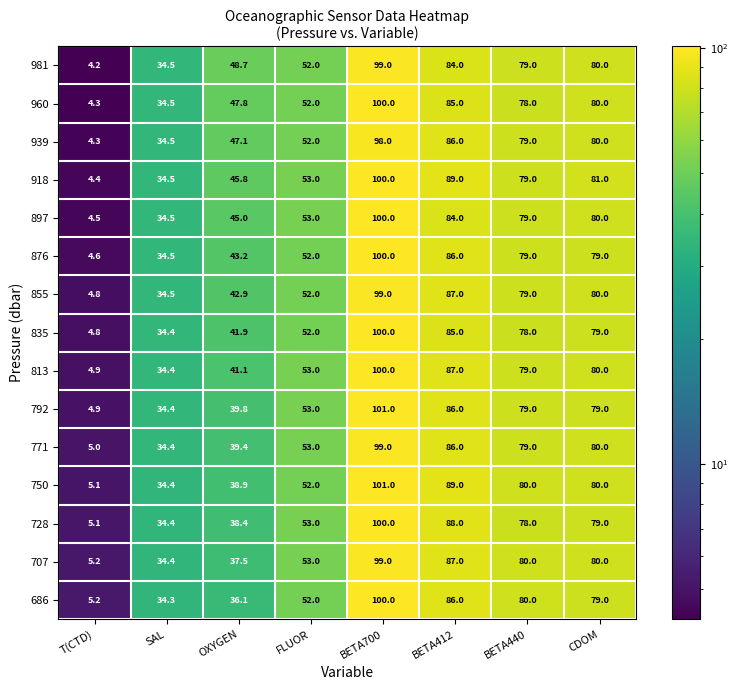

What is the difference between the 728 values at OXYGEN and BETA412?

49.6